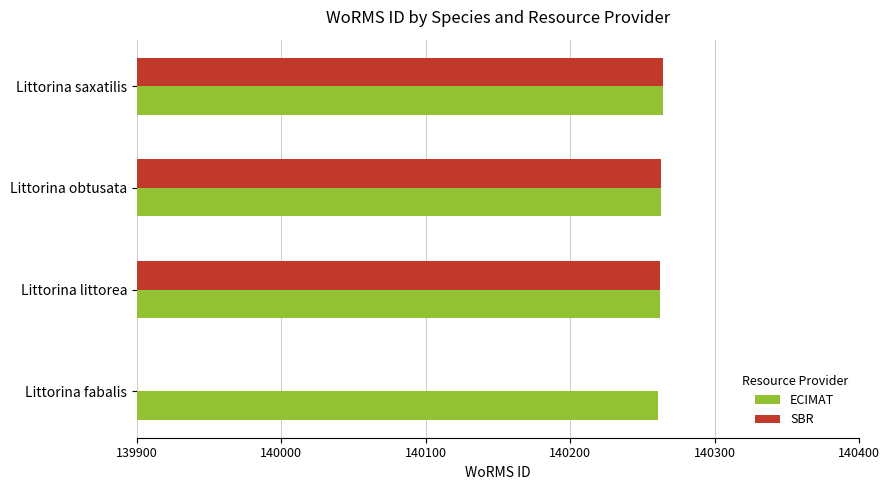

The value of ECIMAT at Littorina obtusata is 228638. True or false?

False